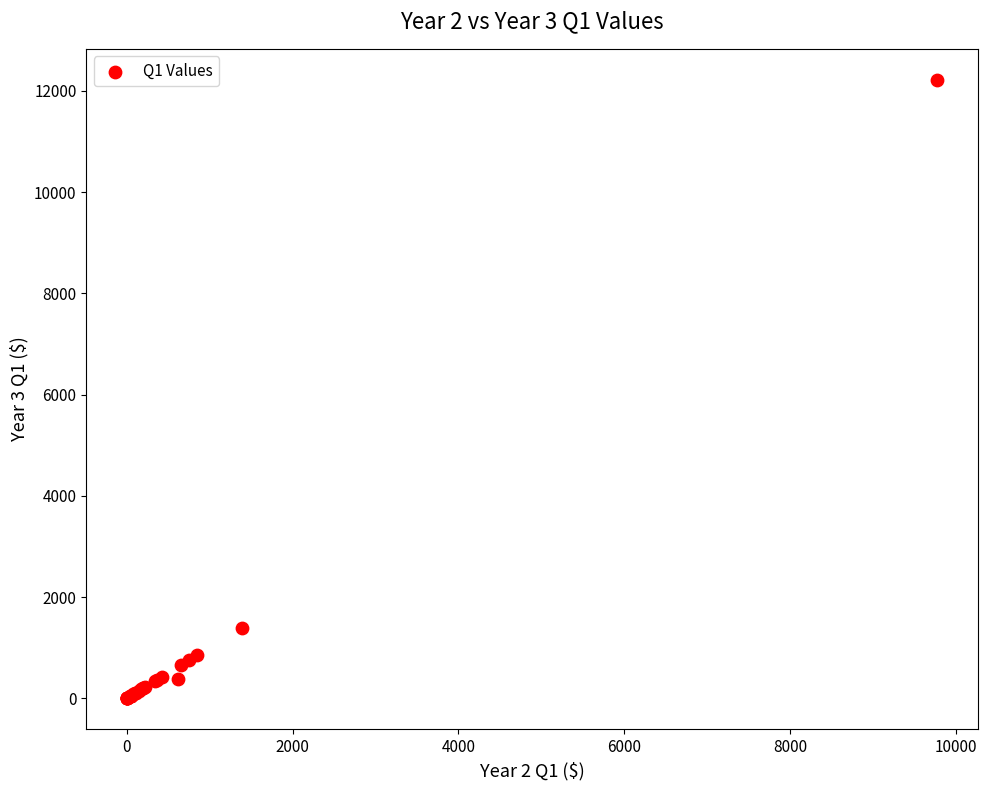

What Y value in the scatter plot is closest to 6110?

1387.5